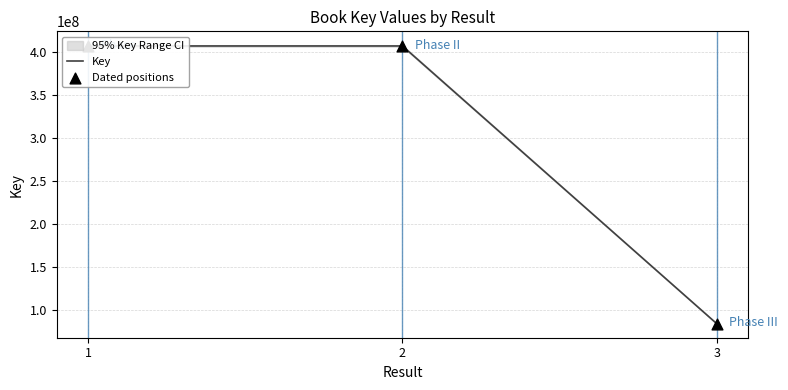

Which series reaches the maximum Y coordinate?

Key